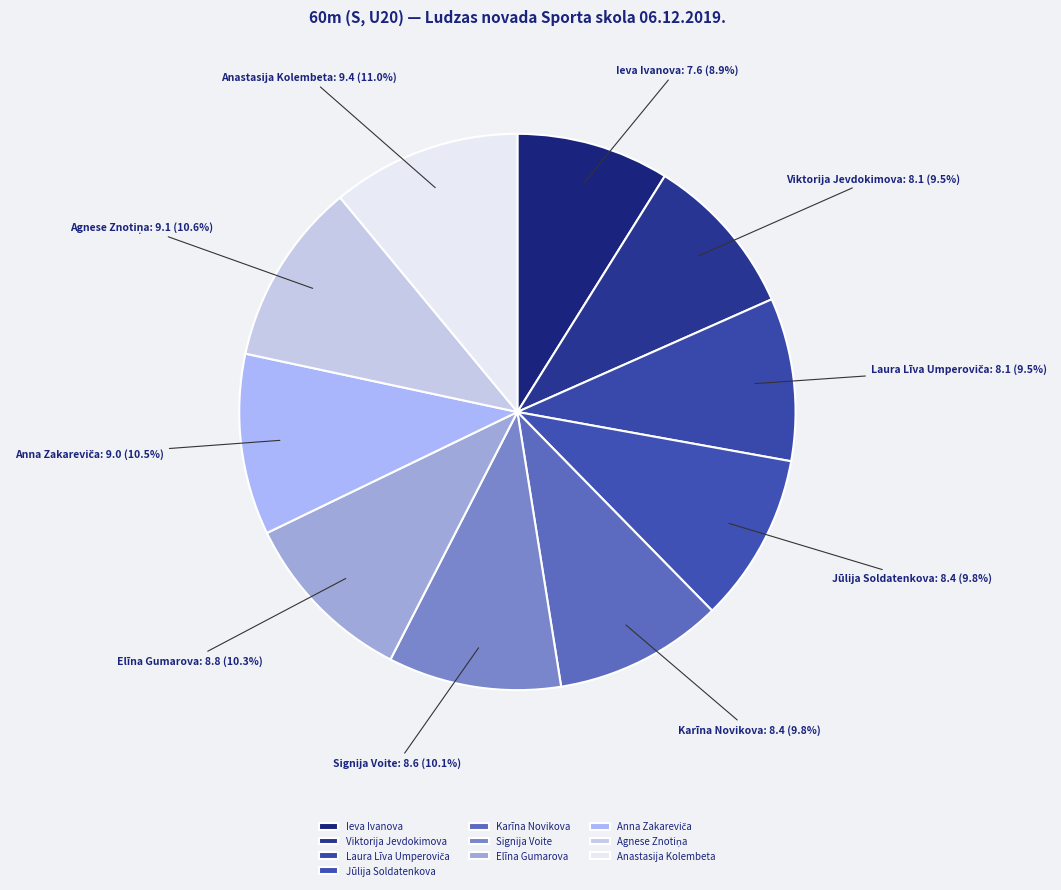

What is the total percentage of Karīna Novikova and Viktorija Jevdokimova?

19.3%